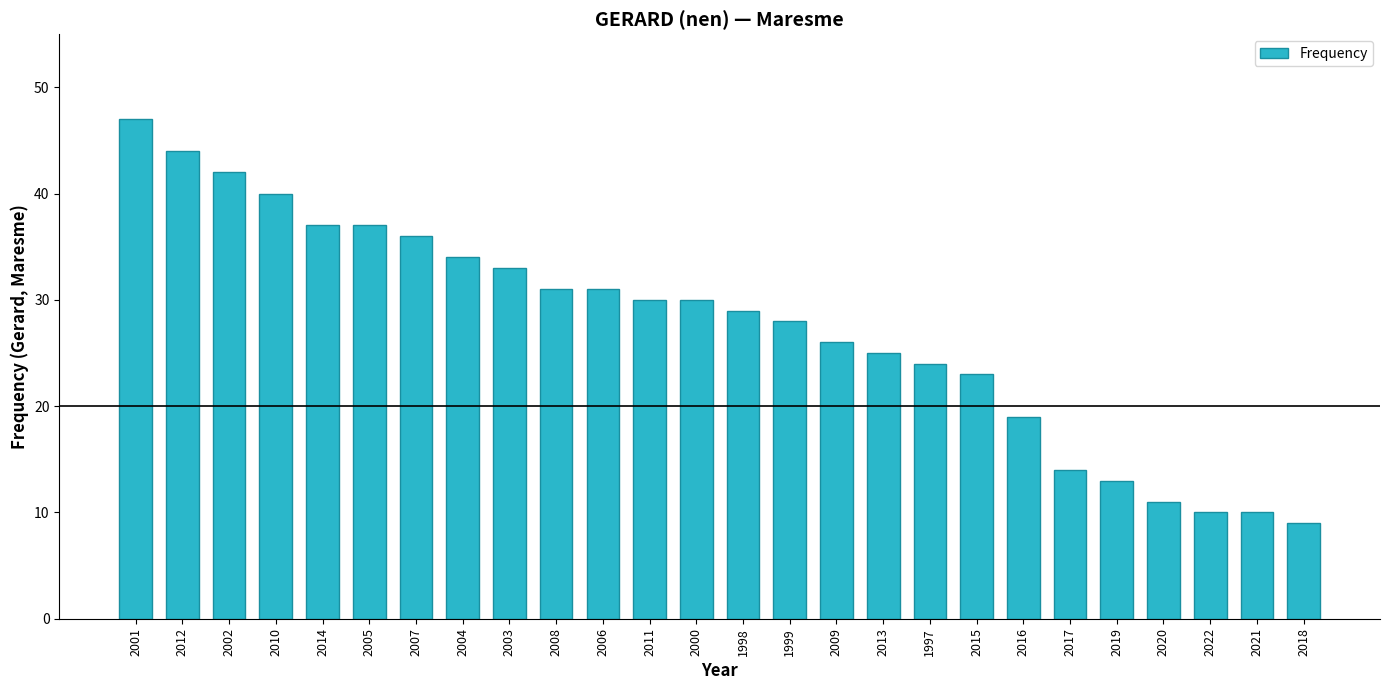

What value does the data have at 2011?

30